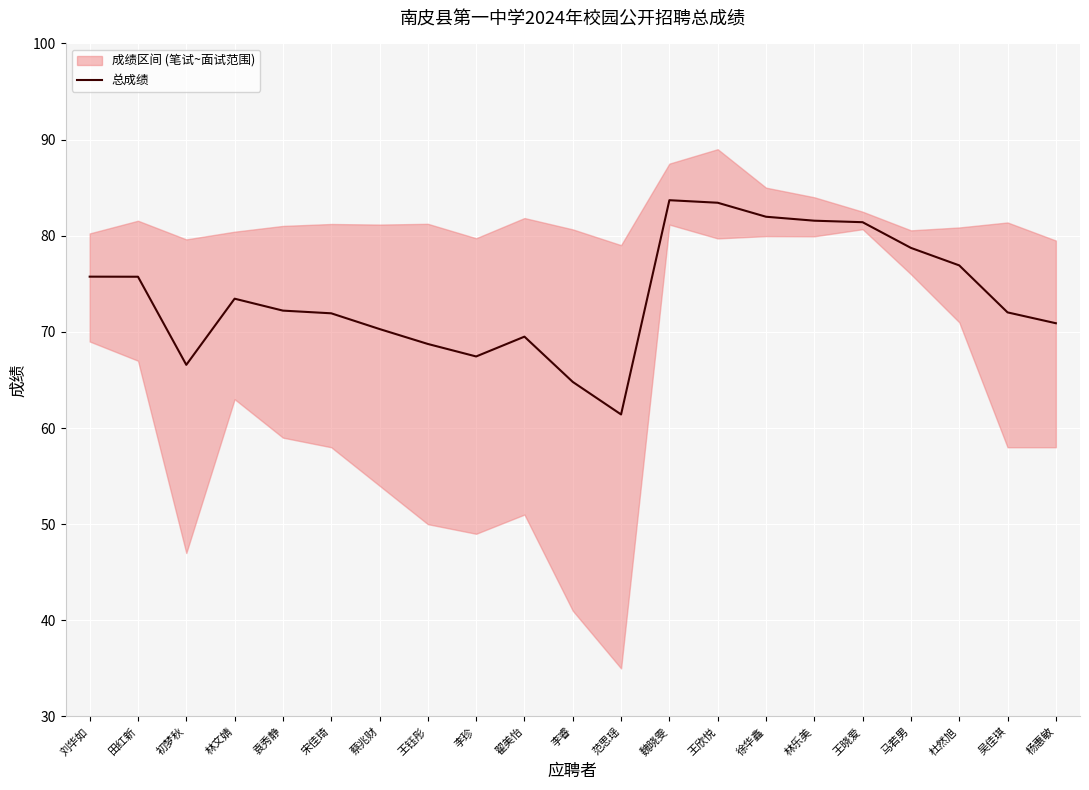

The chart shows a value of 111.3 at 李珍. True or false?

False